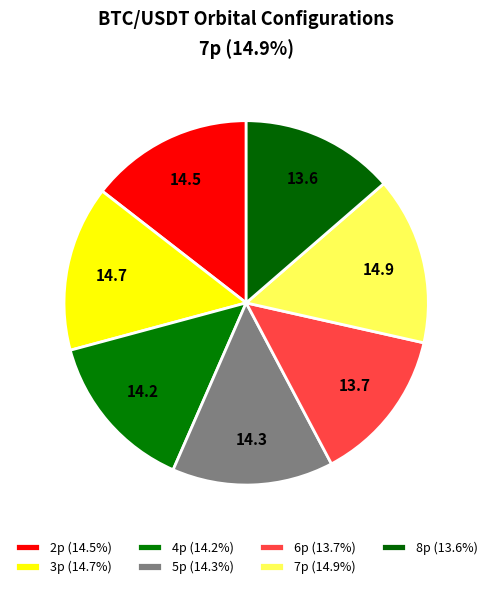

Which slice is the smallest?

8p